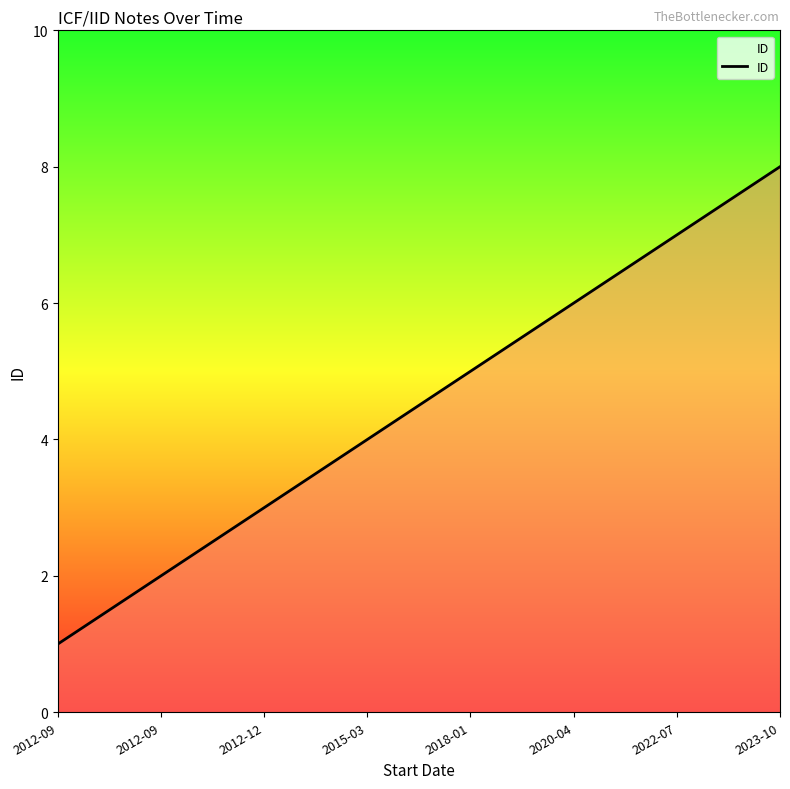

At which category does the chart reach its peak across all series?

2023-10